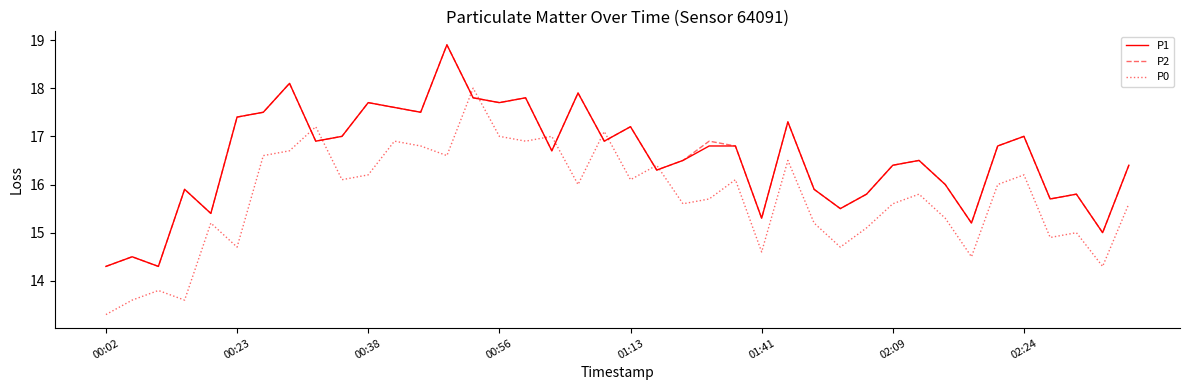

What is the maximum value for P2?

18.9